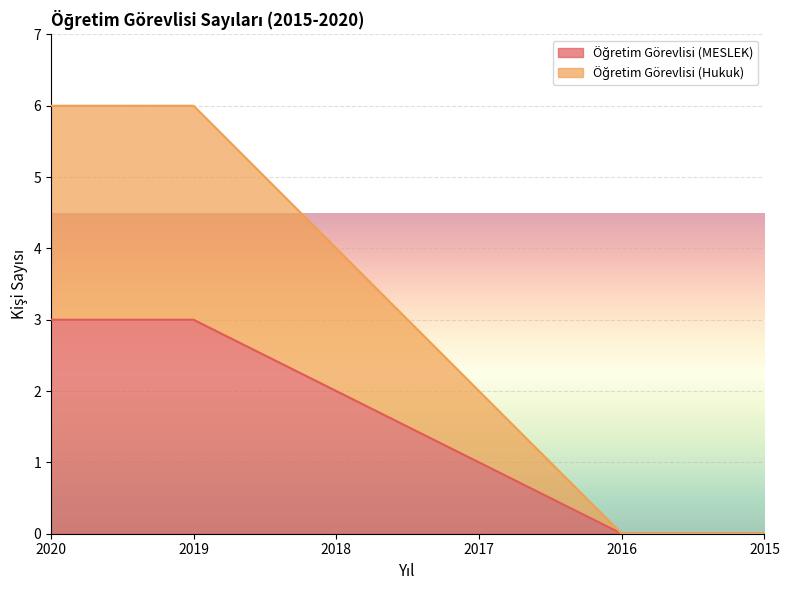

What is the value of the Öğretim Görevlisi (MESLEK) point at the 1st from the left?

3